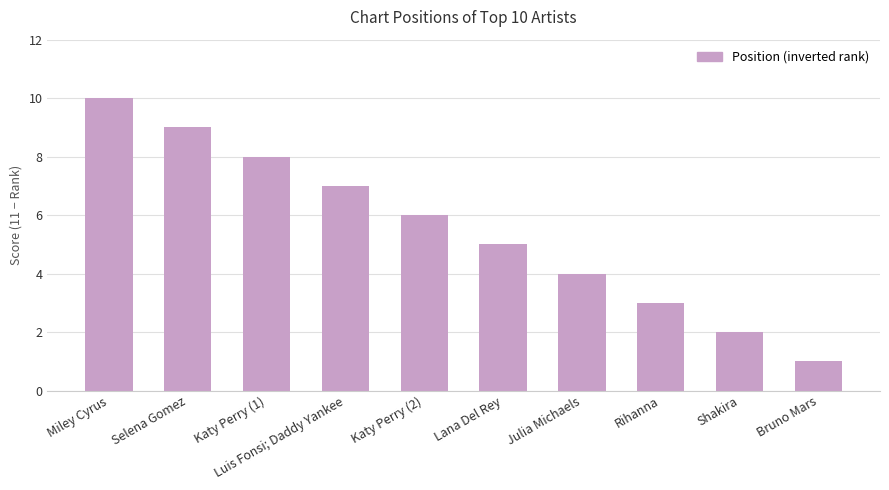

Reading left to right, extract all data points from this chart.

10	9	8	7	6	5	4	3	2	1